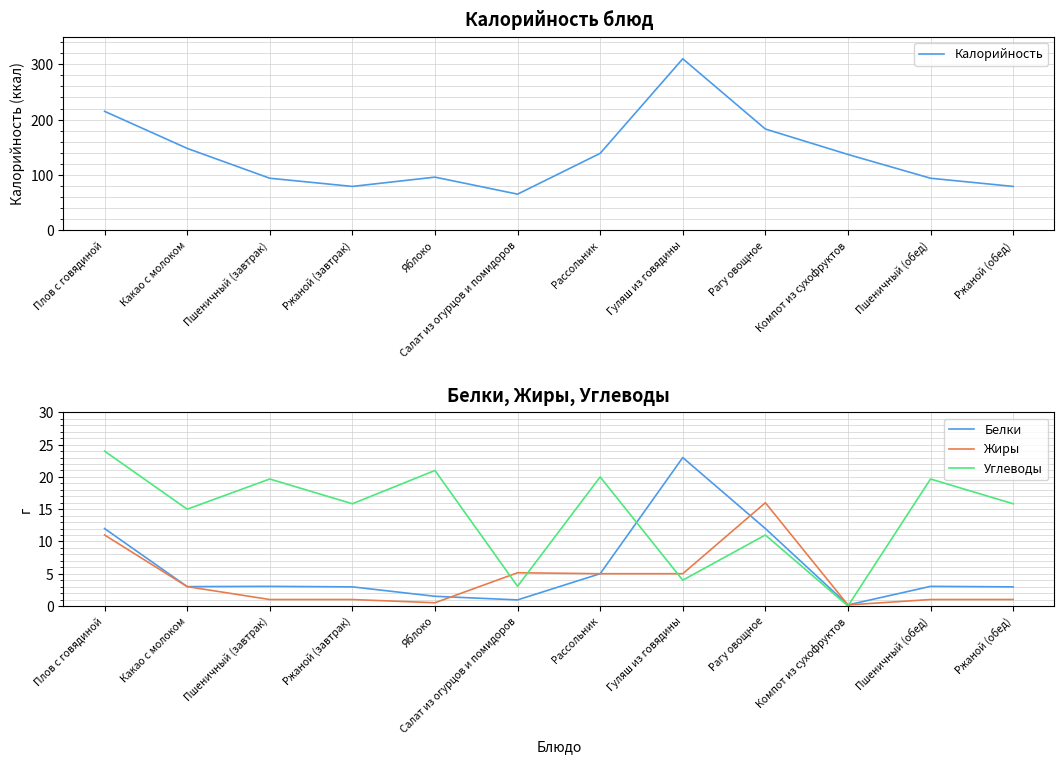

What is the lowest value of the Белки series?

0.2